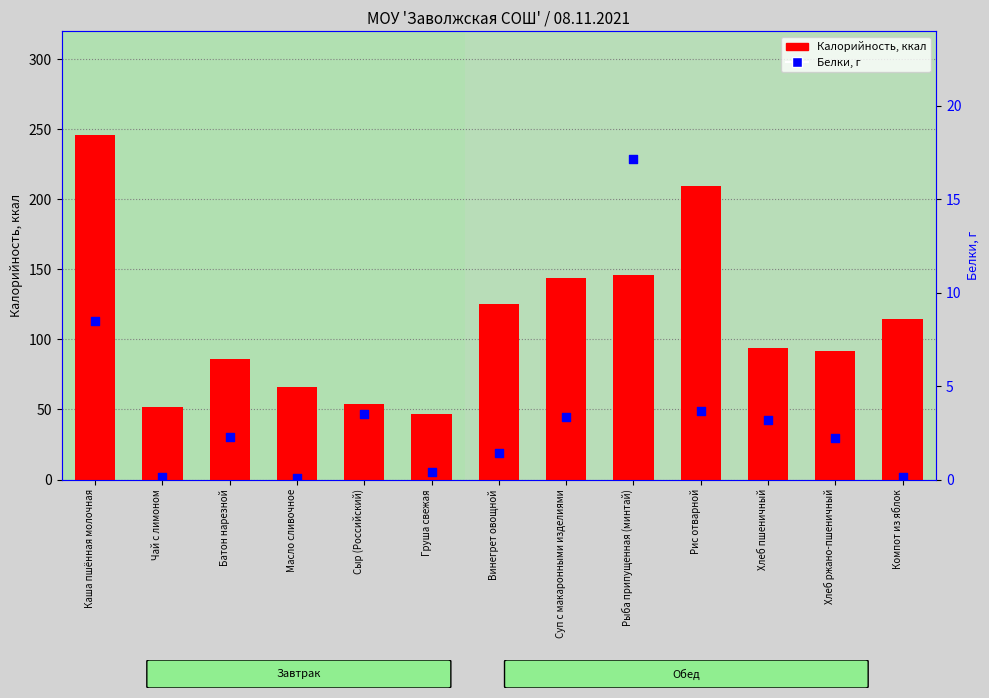

What is the total value across all series at Рис отварной?

213.3